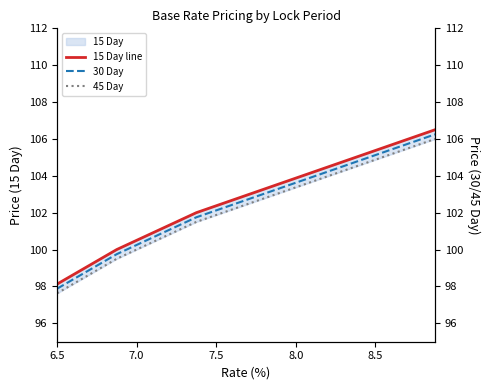

What is the value of the 45 Day point at the 6th from the left?

100.5